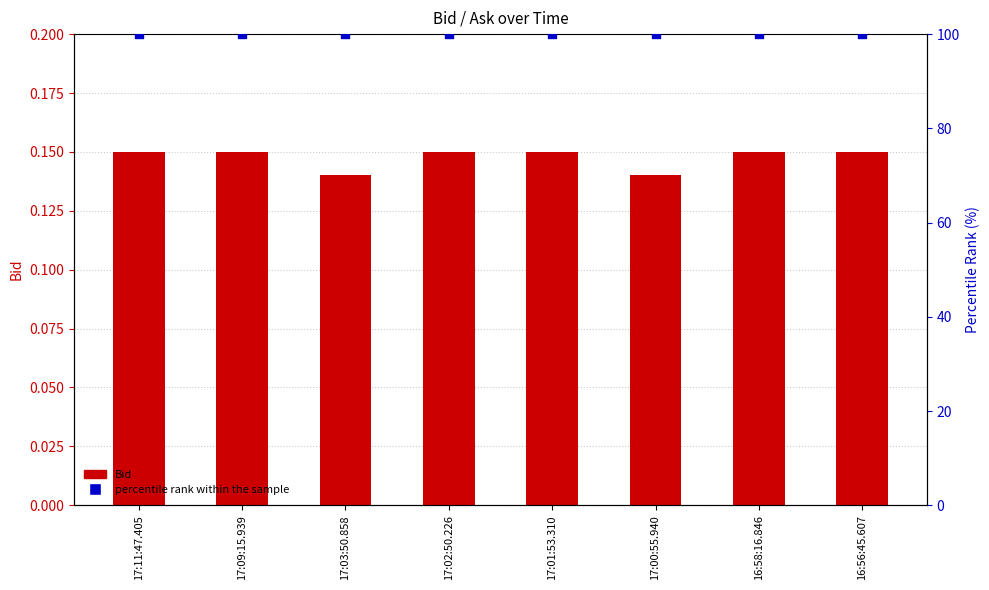

Which series reaches the minimum Y coordinate?

Bid